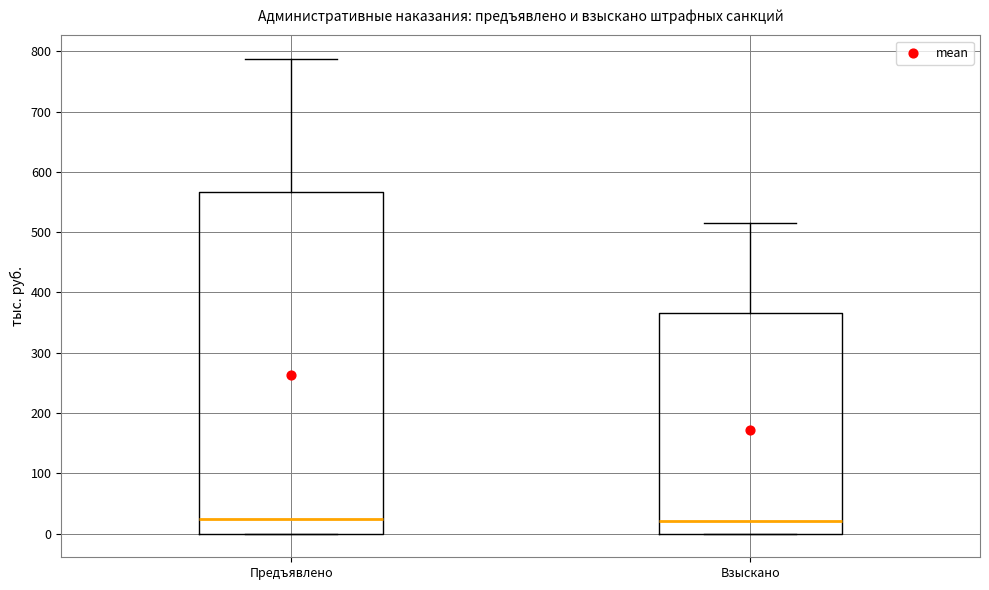

Where does the median line of the box for Предъявлено sit on the y-axis? The values are not printed on the chart, so give them approximately, as read against the axis.

20